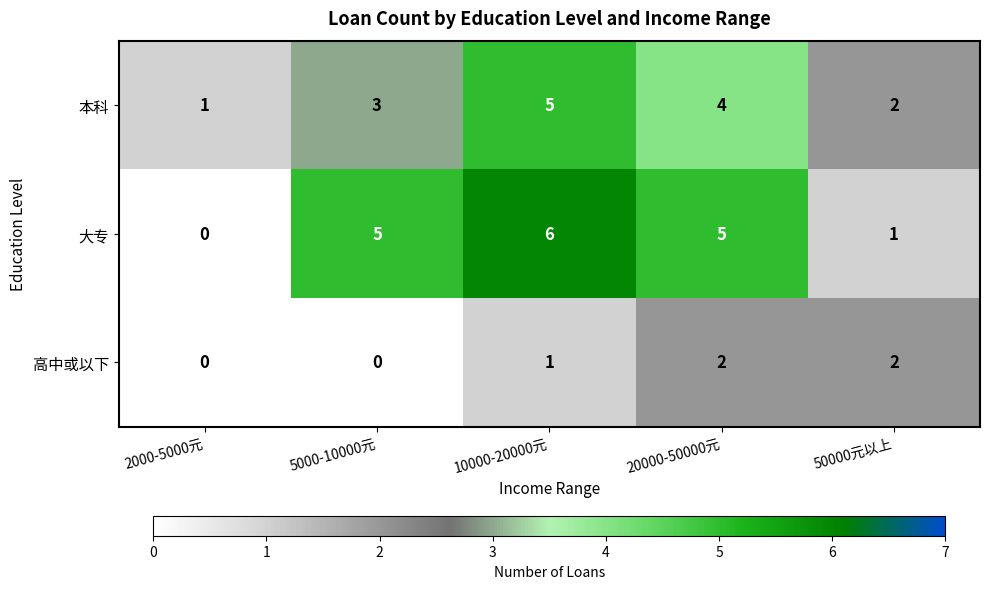

The 本科 series shows 1 at 2000-5000元. True or false?

True